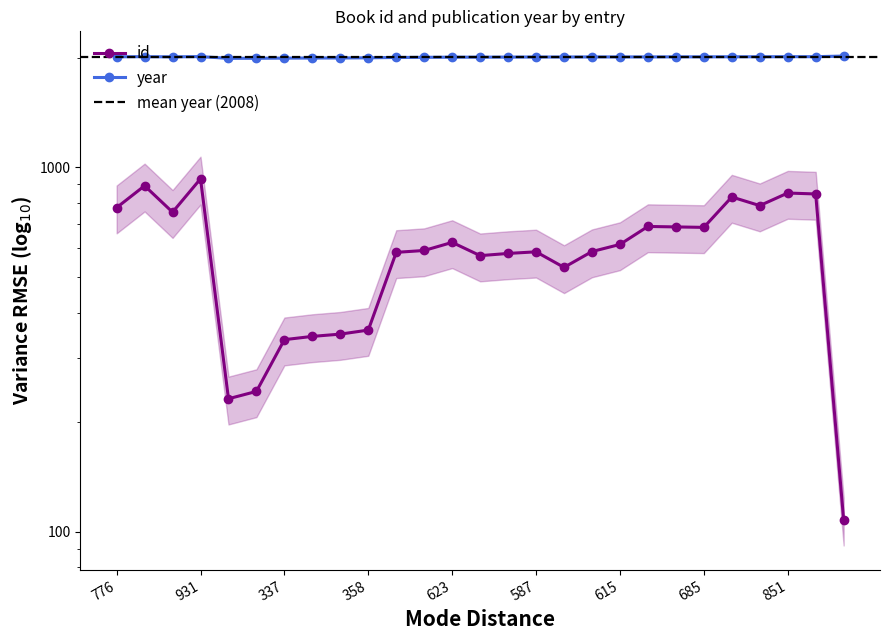

What is the label of the 13th point from the left?

623